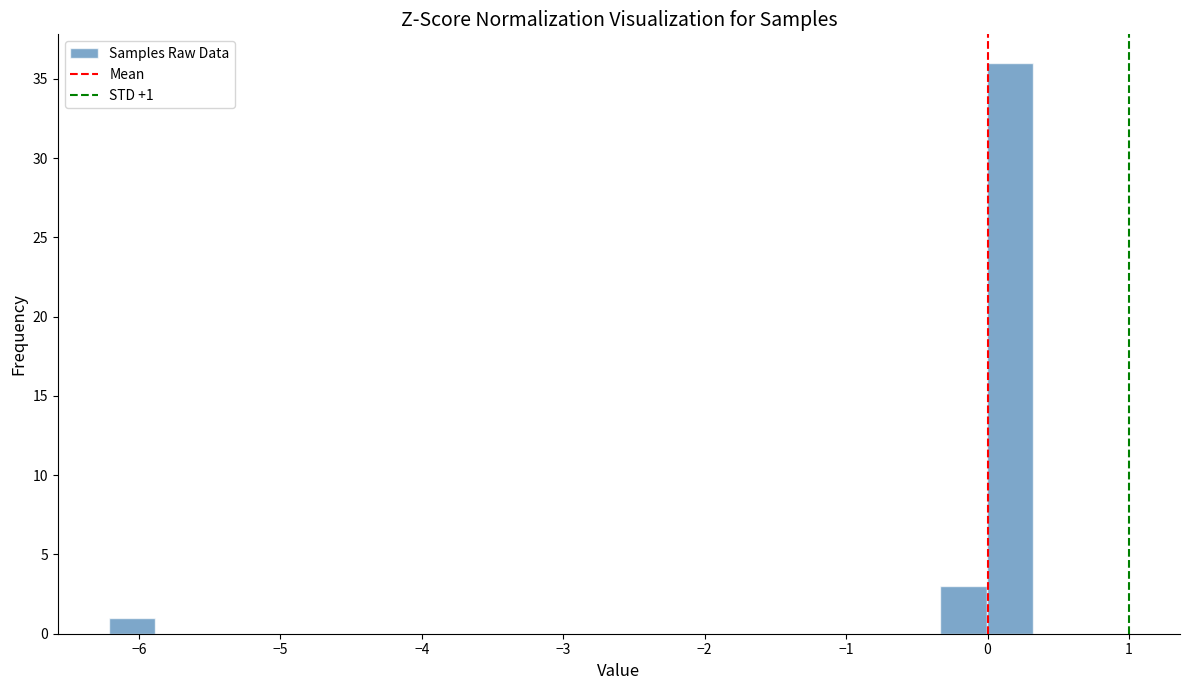

Around what value on the x-axis is the tallest bar? Give the approximate position of its centre, as read against the axis.

0.2